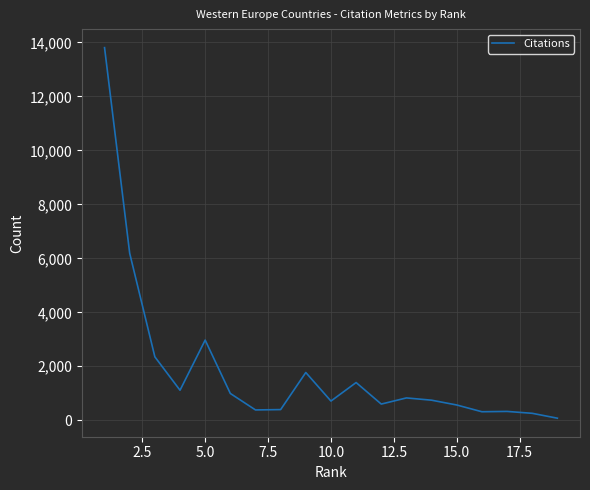

What is the maximum value shown in the chart?

13806